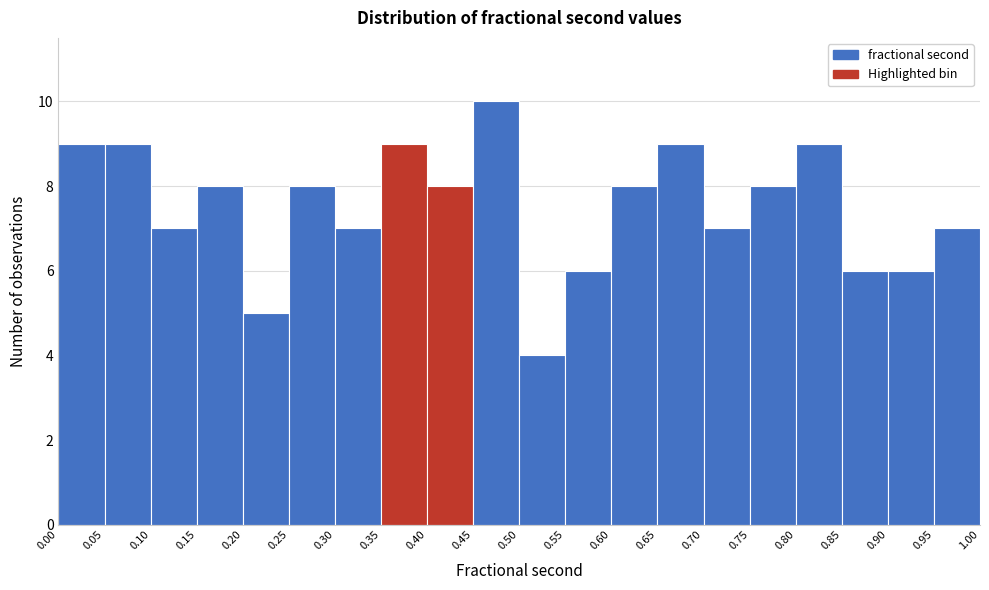

Which range on the x-axis has the tallest bar?

0.45 to 0.50